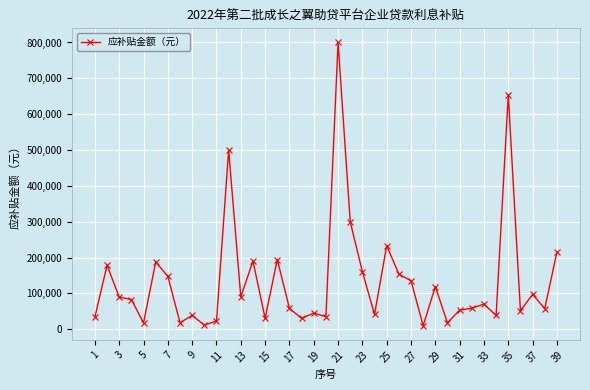

What is the maximum value shown in the chart?

800000.0